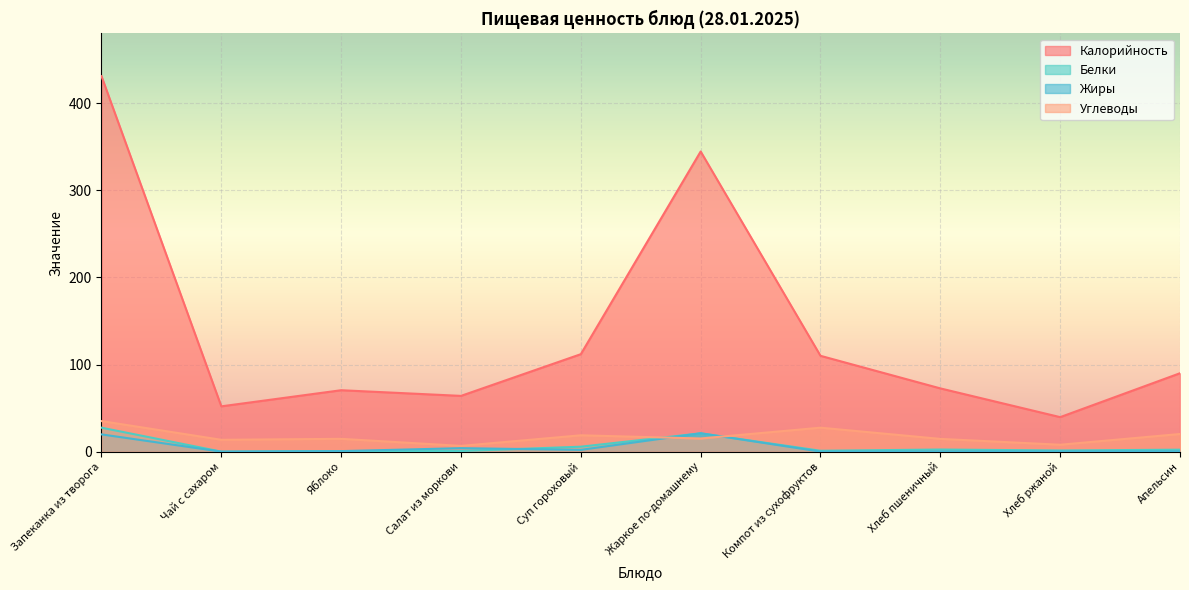

At Суп гороховый, list the series in order from largest to smallest.

Калорийность, Углеводы, Белки, Жиры